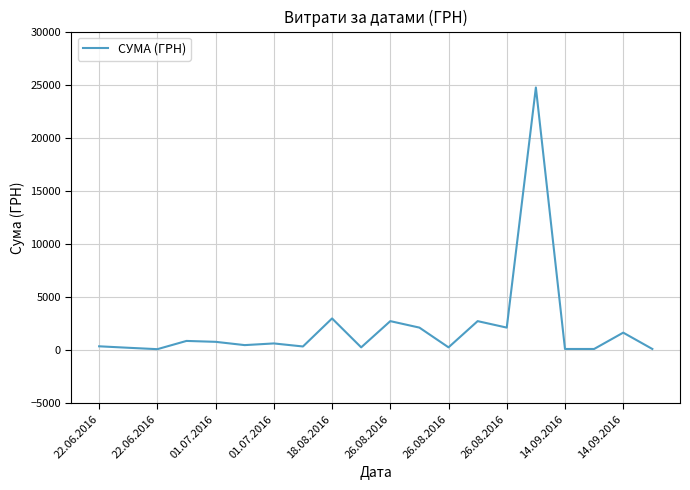

What is the difference between the maximum and minimum values?

24629.1